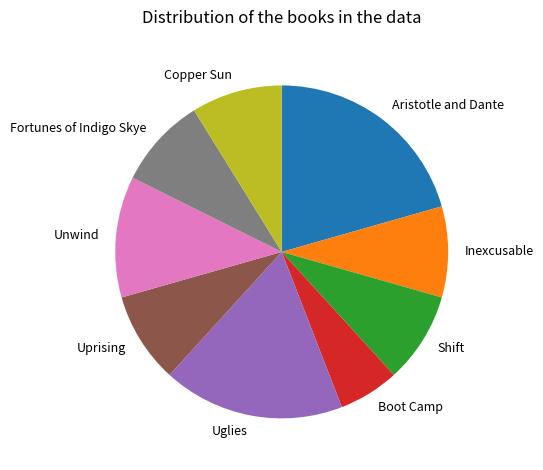

Is Shift the majority of the pie?

No